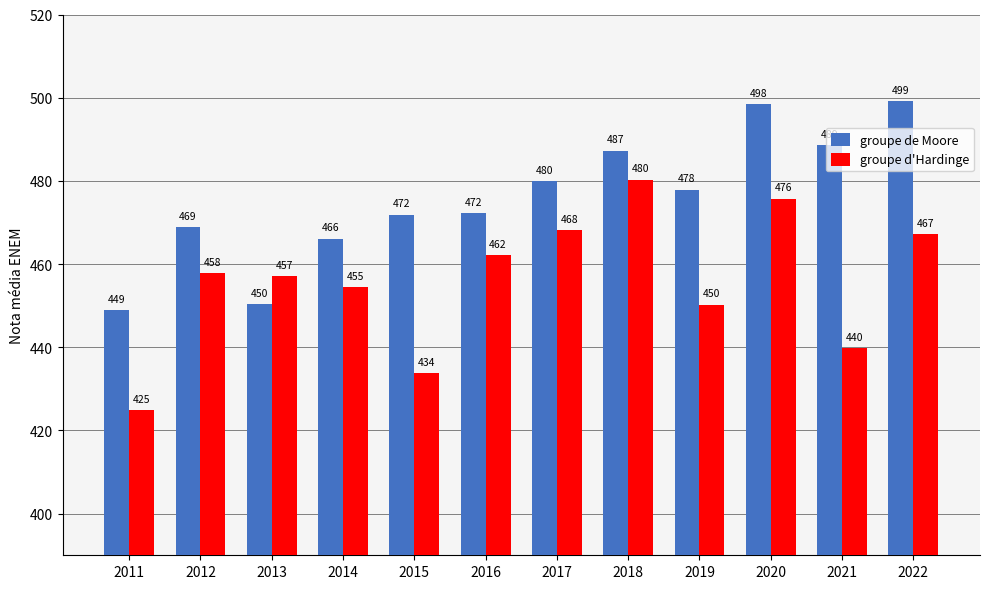

Read the groupe d'Hardinge value at 2017.

468.2